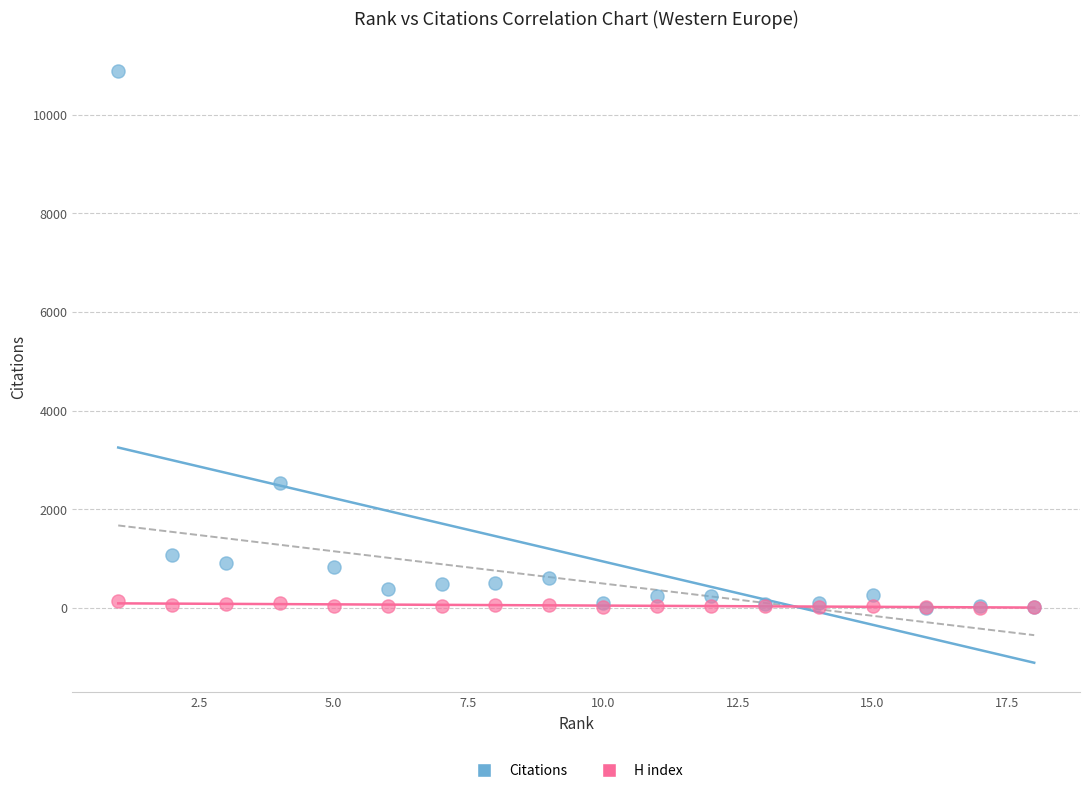

Across all series, what Y value is closest to 5446?

2535